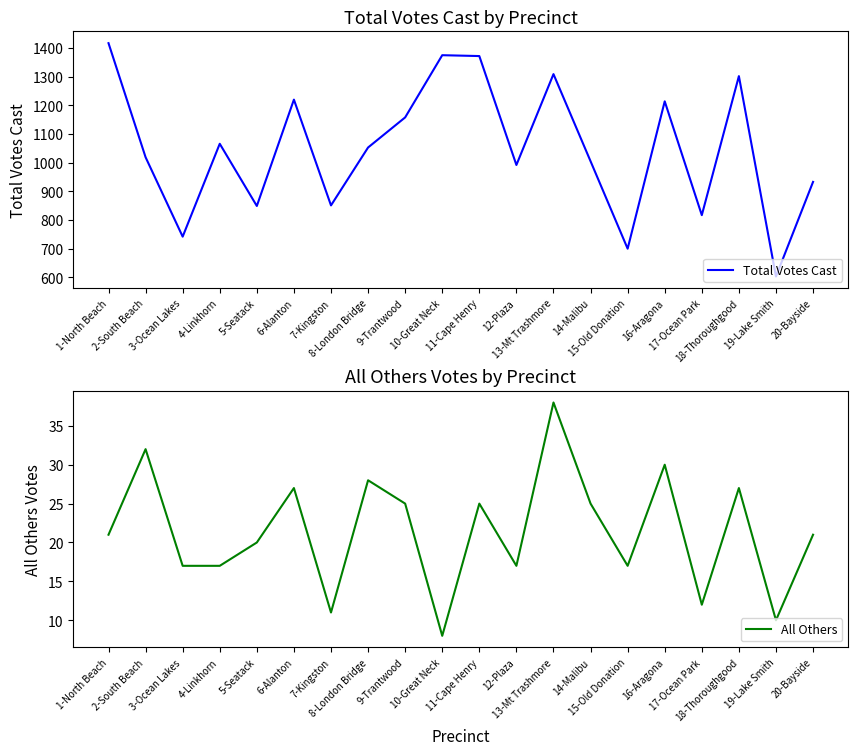

What are all the series names shown in the legend?

Total Votes Cast, All Others